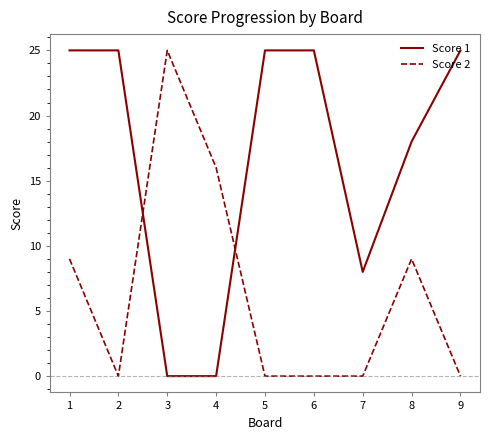

List the series in order of their overall mean, lowest first.

Score 2, Score 1